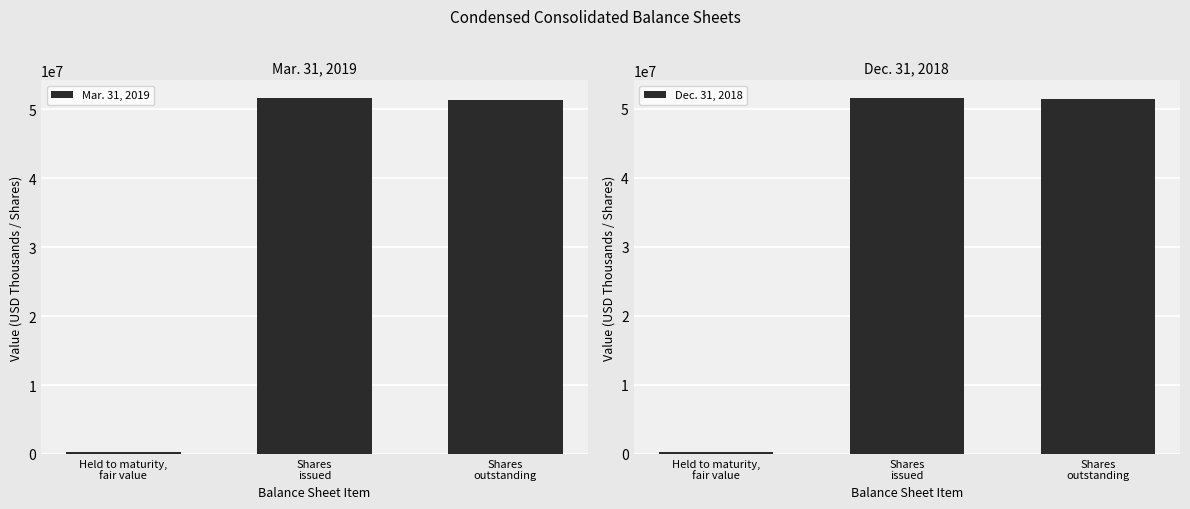

Is the value of Mar. 31, 2019 at Held to maturity,
fair value greater than the value of Dec. 31, 2018 at Shares
outstanding?

No